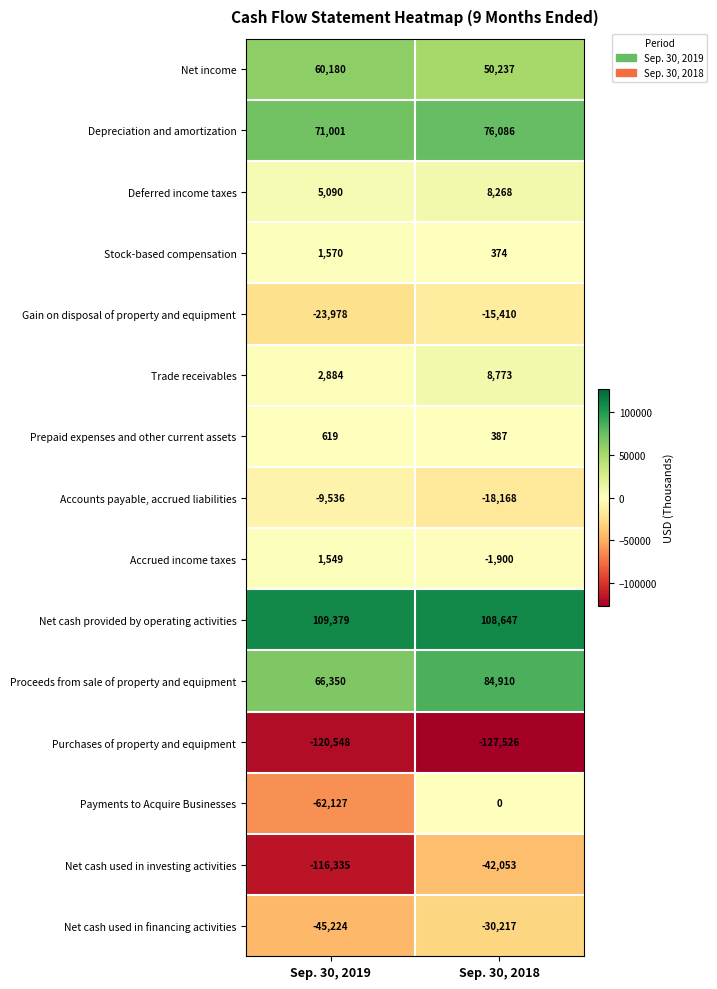

What is the average value of the Net cash used in financing activities series?

-37720